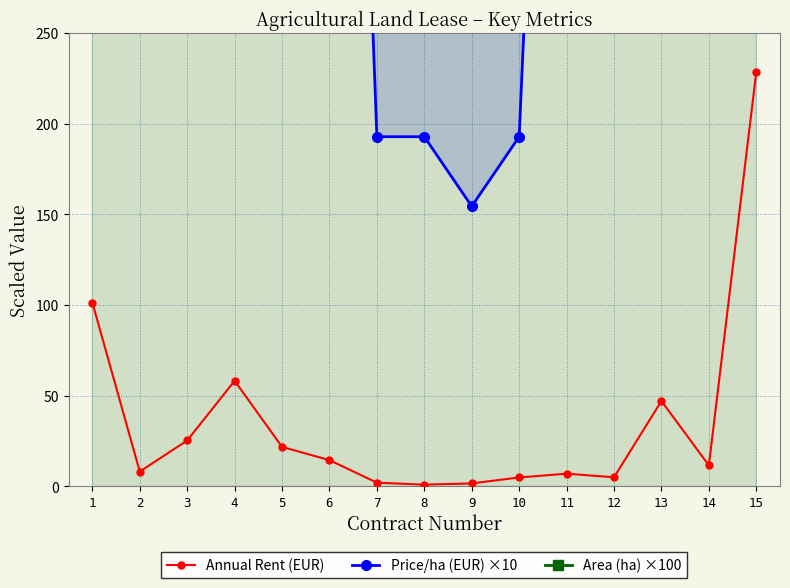

Reading left to right, transcribe all the data shown in this chart.

Annual Rent (EUR): 101.4	8.1	25.3	58.2	21.7	14.4	2.0	0.9	1.6	4.9	7.0	5.0	47.1	11.5	228.7
Price/ha (EUR) ×10: 3865.9	987.5	1145.4	4367.4	976.3	889.8	192.9	192.9	154.5	192.9	784.3	801.3	1154.1	1136.4	2726.8
Area (ha) ×100: 1574.0	493.0	1324.0	800.0	1336.0	974.0	621.0	281.0	624.0	1517.0	532.0	372.0	2447.0	609.0	5032.0